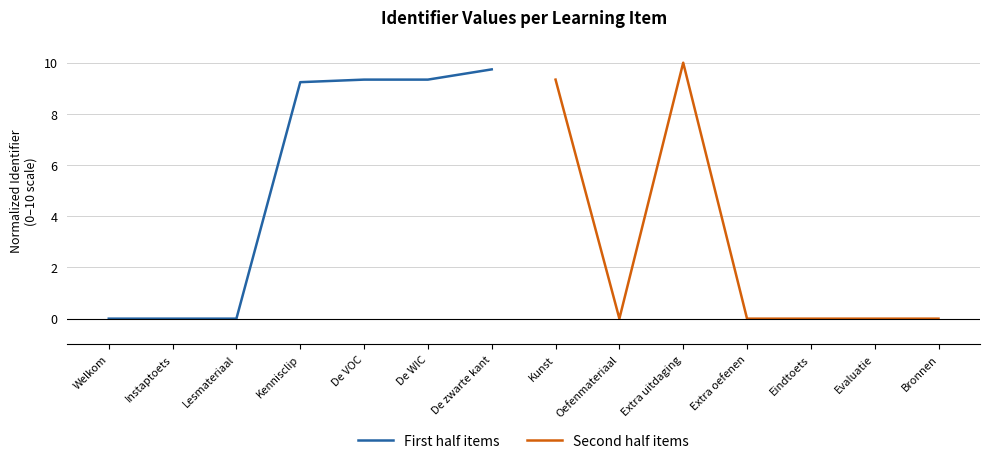

Which category has the lowest value in the First half items series?

Welkom